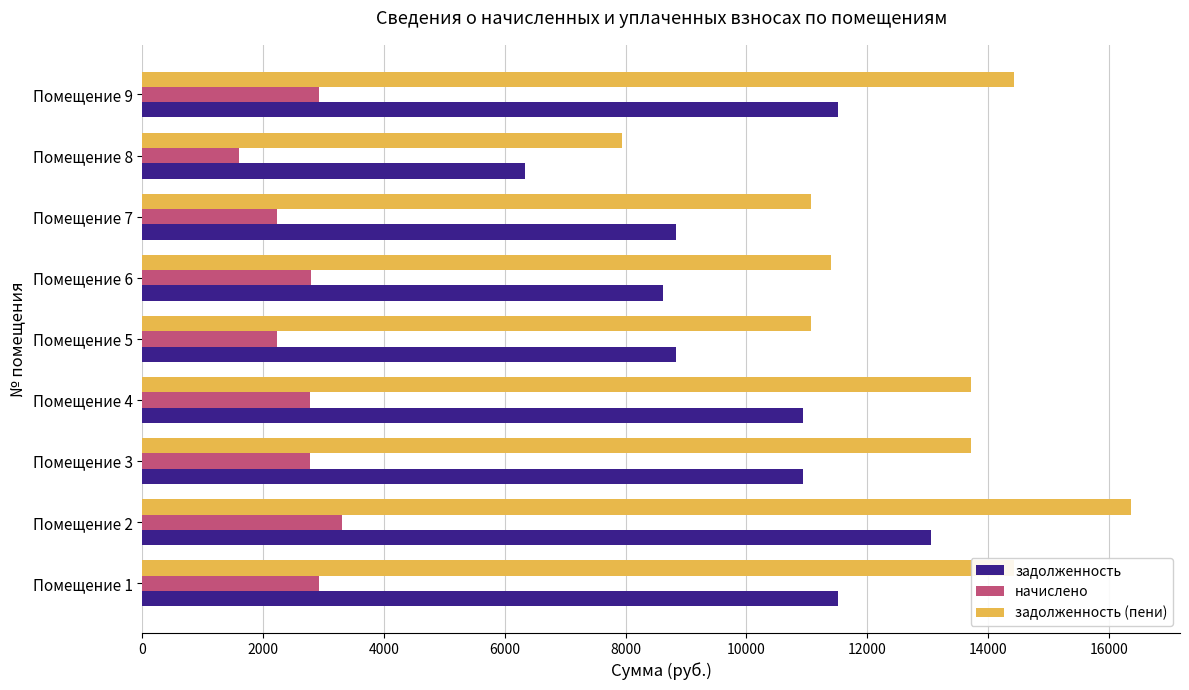

How many data points in задолженность are less than 10944?

4